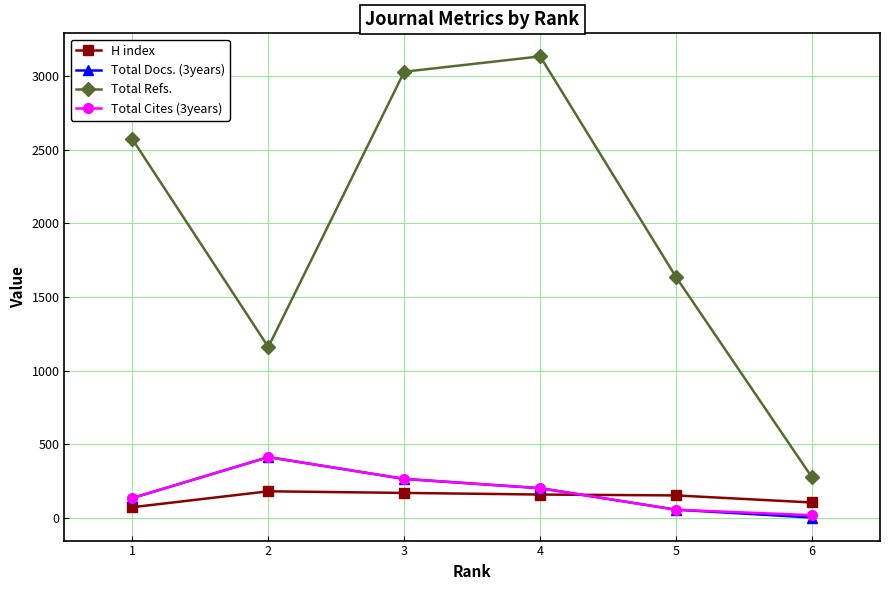

The Total Cites (3years) series shows 413 at 2. True or false?

True